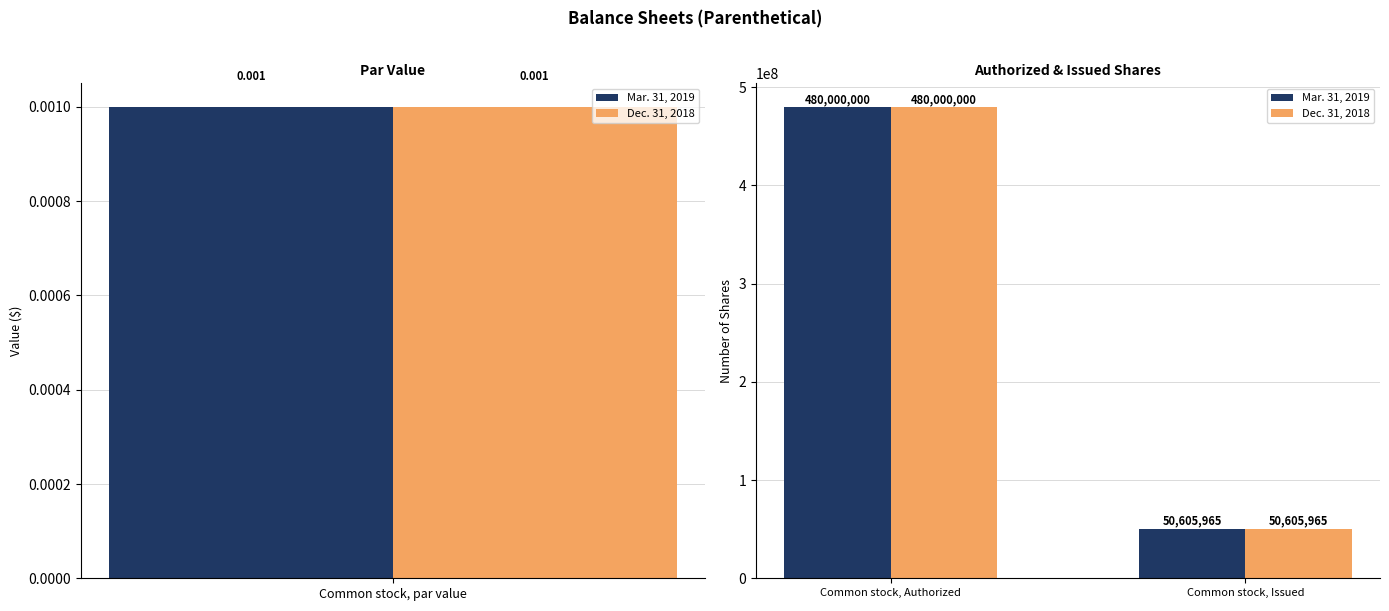

How many Dec. 31, 2018 values are between 50605965 and 480000000?

2